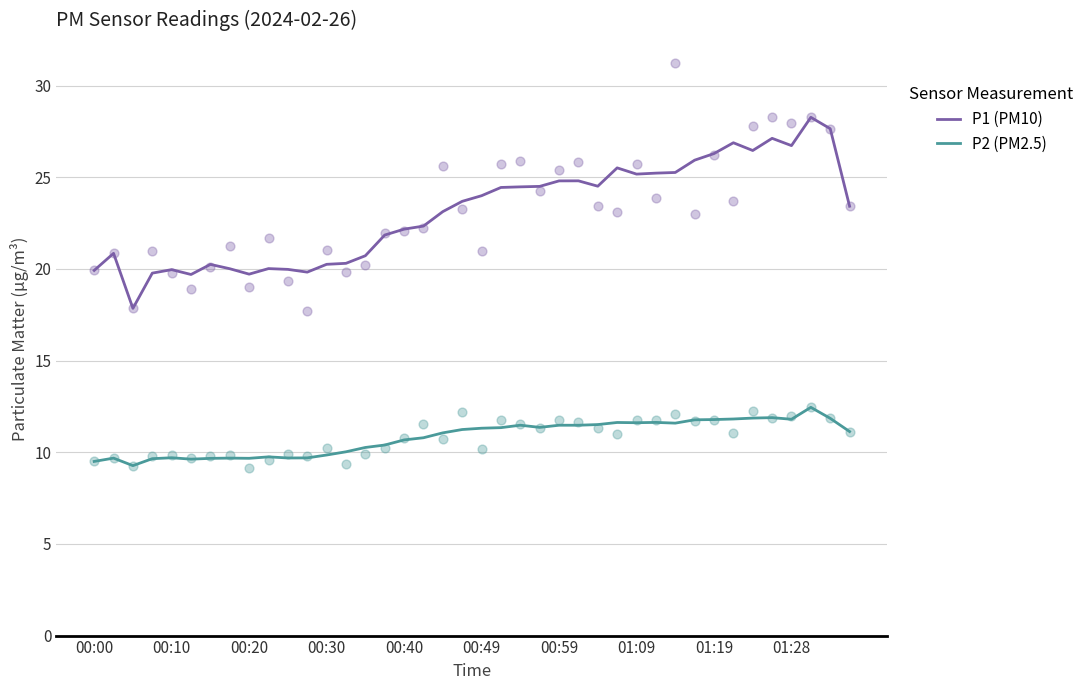

What is the maximum value for P1 (PM10)?

28.3